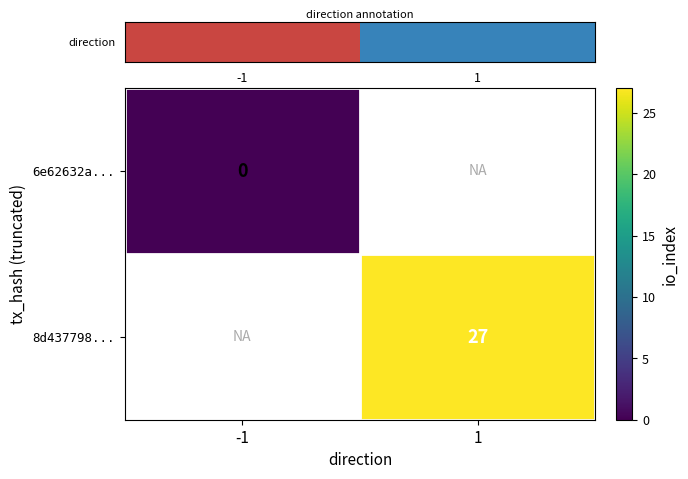

Is it true that row_1 equals 27.0 at 1?

True